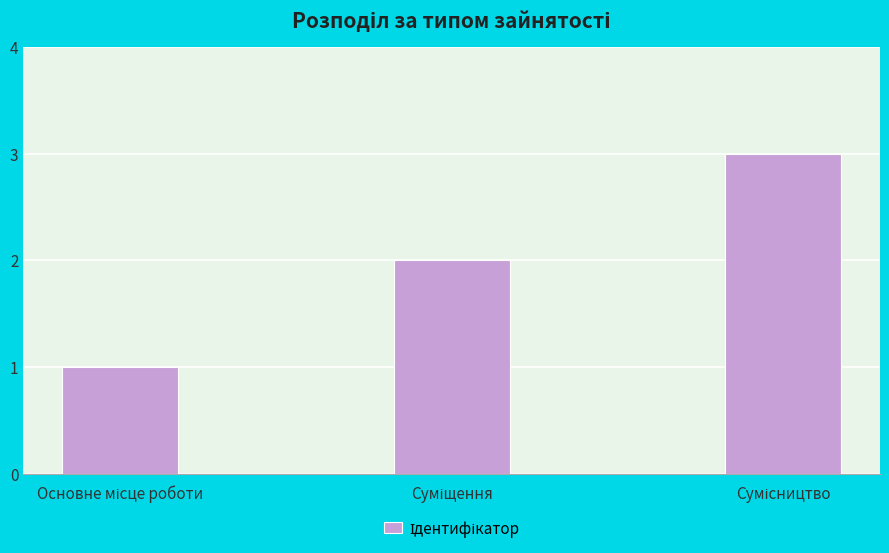

What is the greatest value displayed?

3